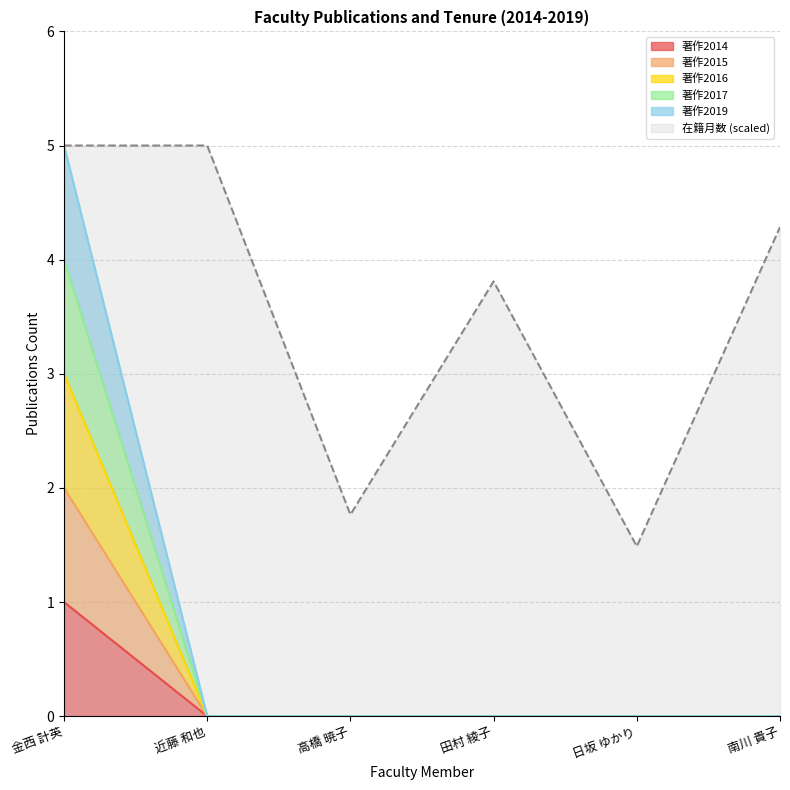

At 金西 計英, list the series in order from smallest to largest.

著作2014, 著作2015, 著作2016, 著作2017, 在籍月数, 著作2019